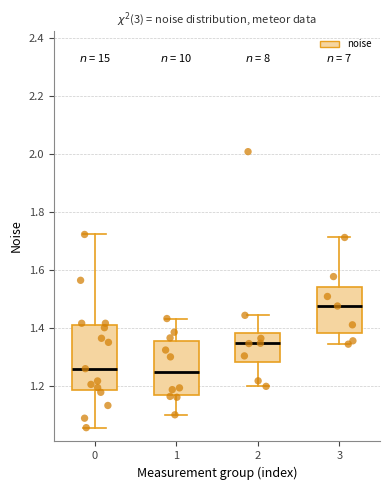

Reading left to right, transcribe this box plot: for each box, give where its median line is, the range the box spans, and where its two whiskers end, as read against the y-axis. The values are not printed on the chart, so give them approximately, as read against the axis.

0: median 1.26, box 1.18 to 1.40, whiskers 1.06 to 1.72
1: median 1.24, box 1.16 to 1.36, whiskers 1.10 to 1.44
2: median 1.34, box 1.28 to 1.38, whiskers 1.20 to 1.44
3: median 1.48, box 1.38 to 1.54, whiskers 1.34 to 1.72